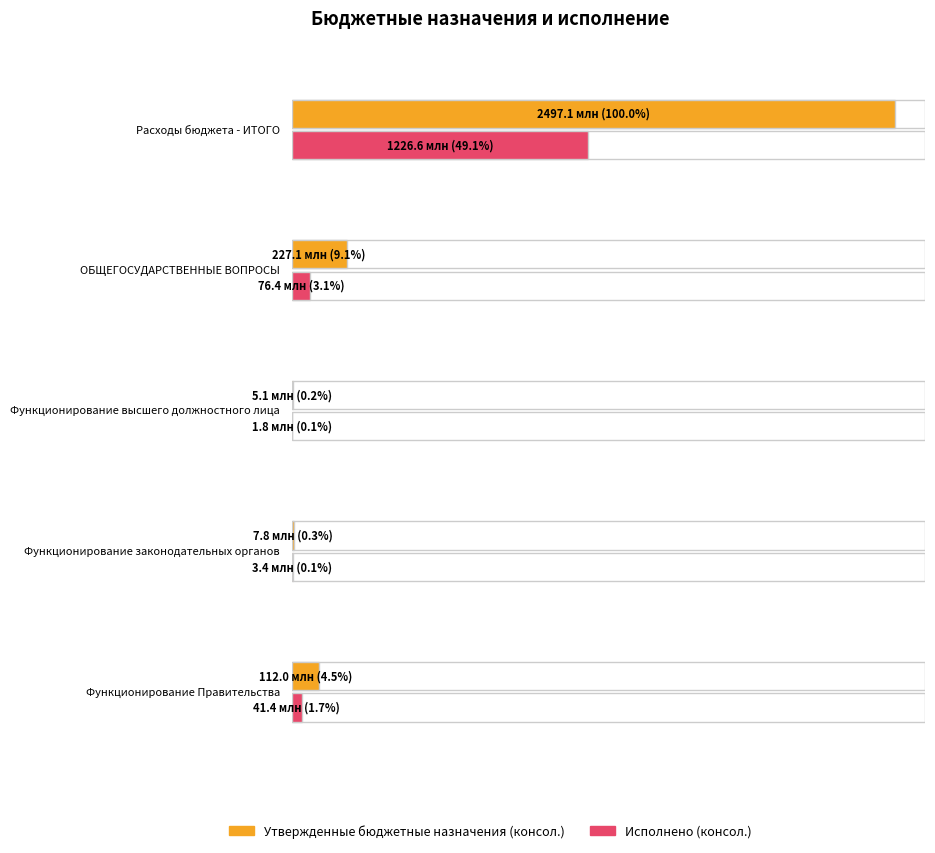

What is the difference between the Исполнено (консол.) values at Расходы бюджета - ИТОГО and Функционирование высшего должностного лица?

1224741168.0